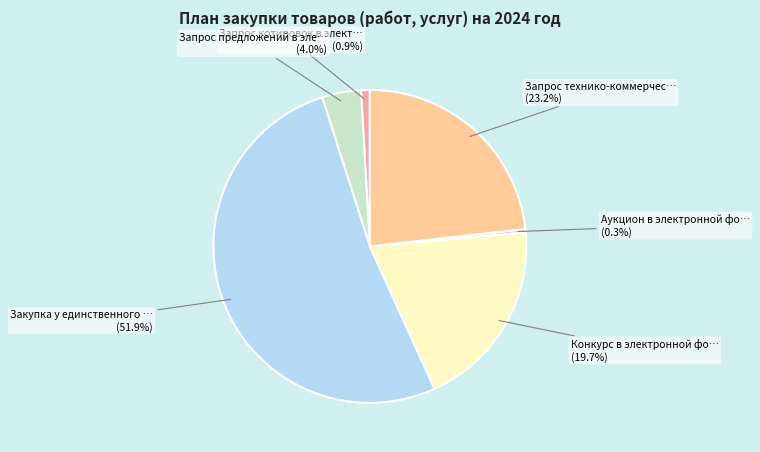

Count the number of slices in the pie.

6